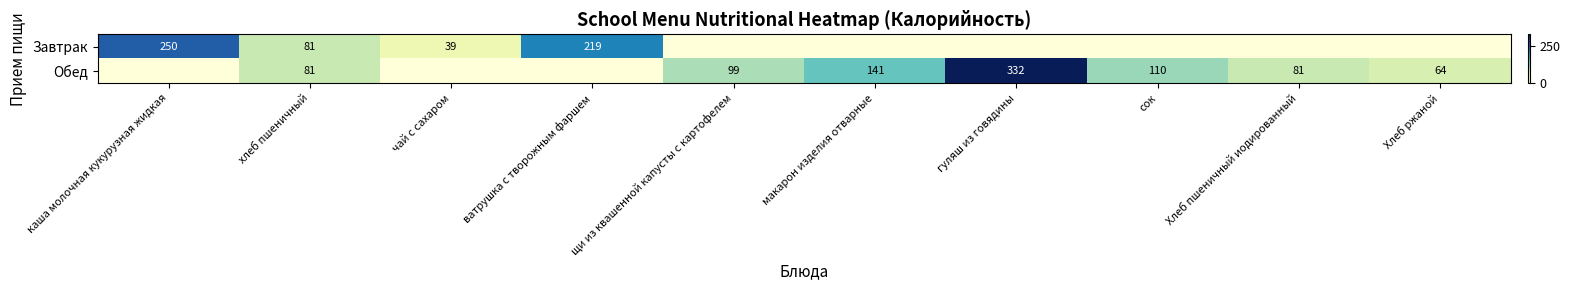

At how many categories does at least one series exceed 107?

5